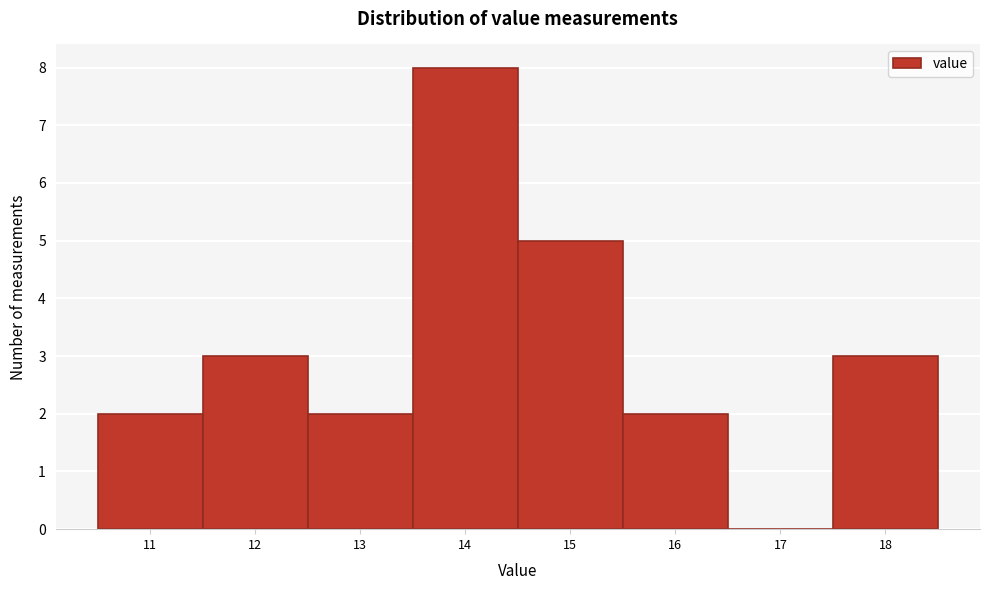

Reading left to right, what are all the values shown in this chart?

11=2	12=3	13=2	14=8	15=5	16=2	17=0	18=3